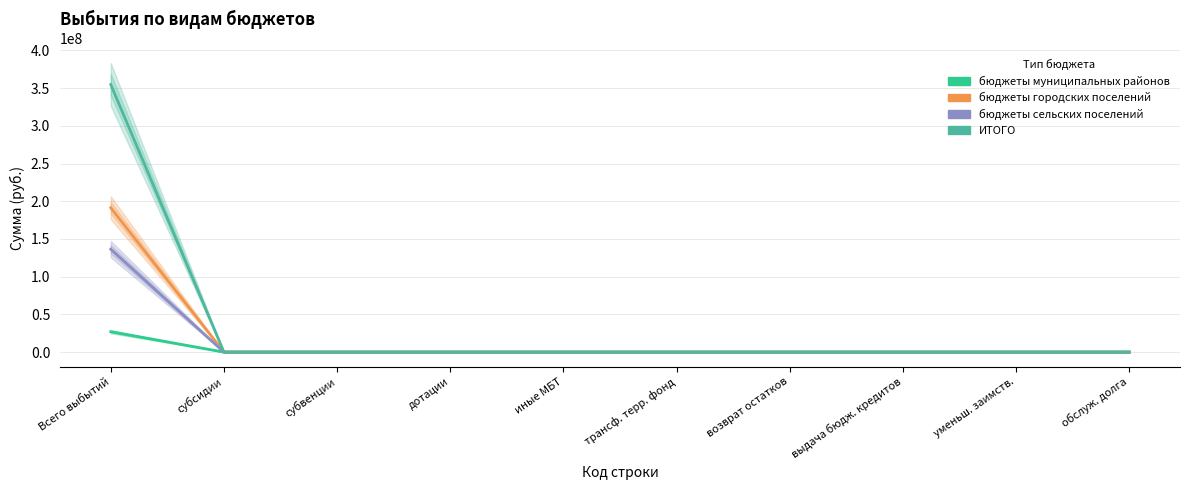

The бюджеты городских поселений series shows 191307306.4 at Всего выбытий. True or false?

True